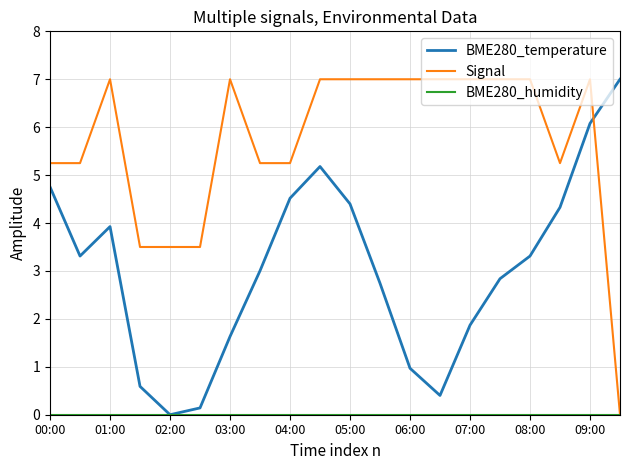

How many intersections are there between Signal and BME280_temperature?

1